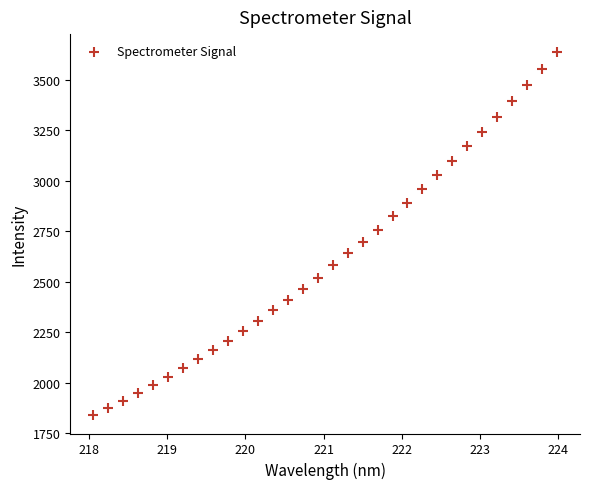

What is the range of X values (max minus min)?

5.9